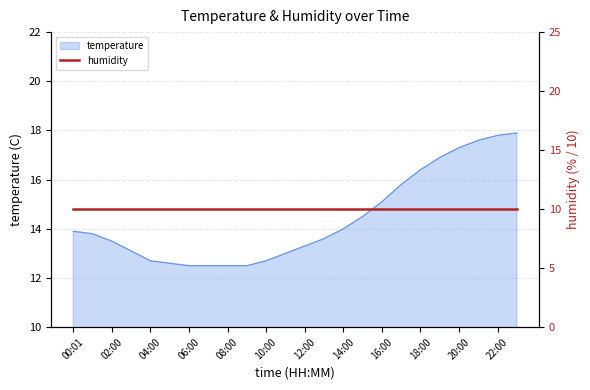

What is the ratio of the value at 21:00 to the value at 09:00?

1.4